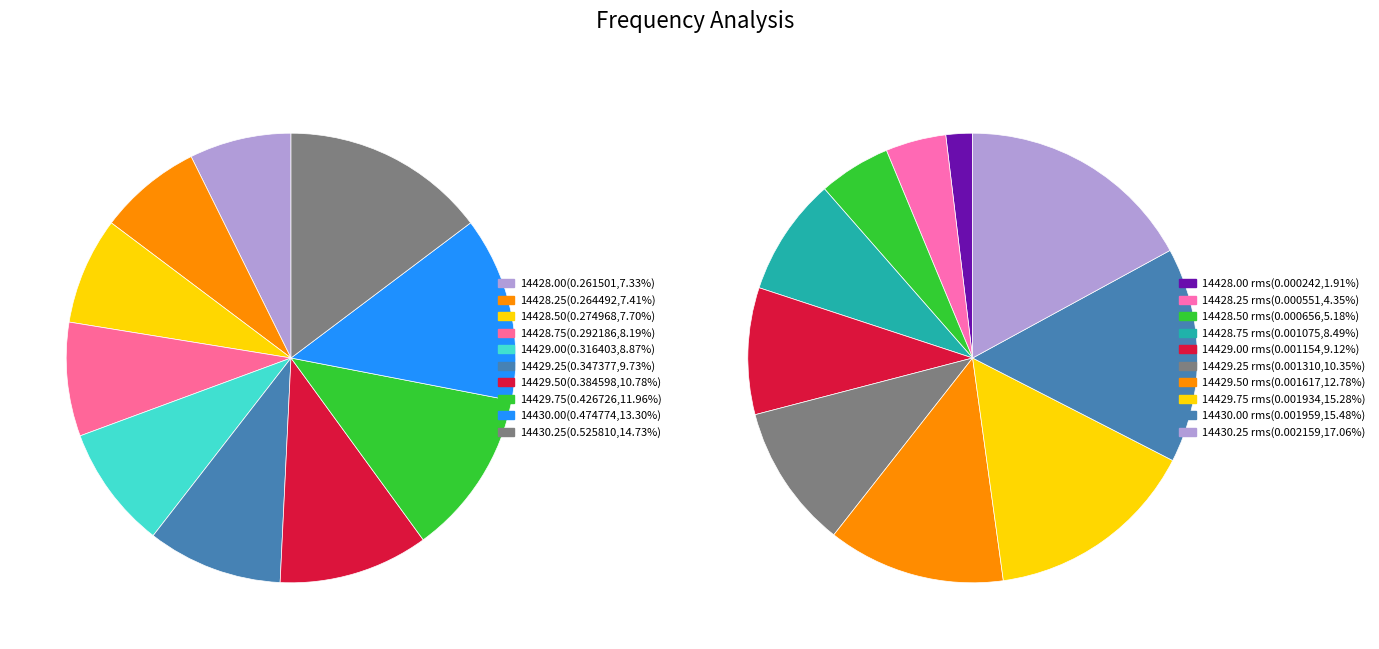

What is the total percentage of 2 and 8?

21.0%